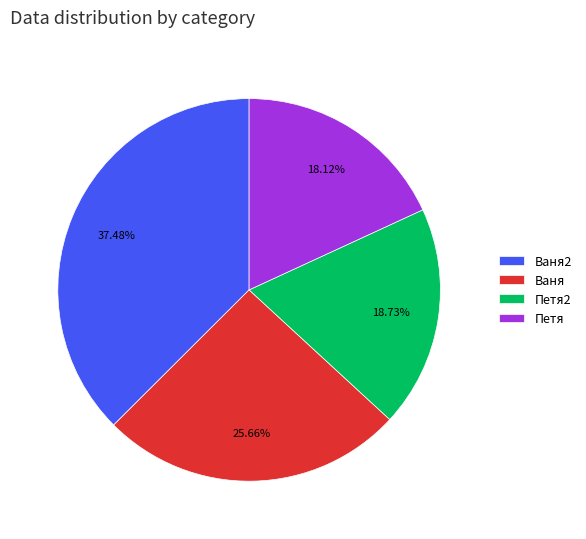

What percentage is the Ваня slice, to the nearest percent?

26%